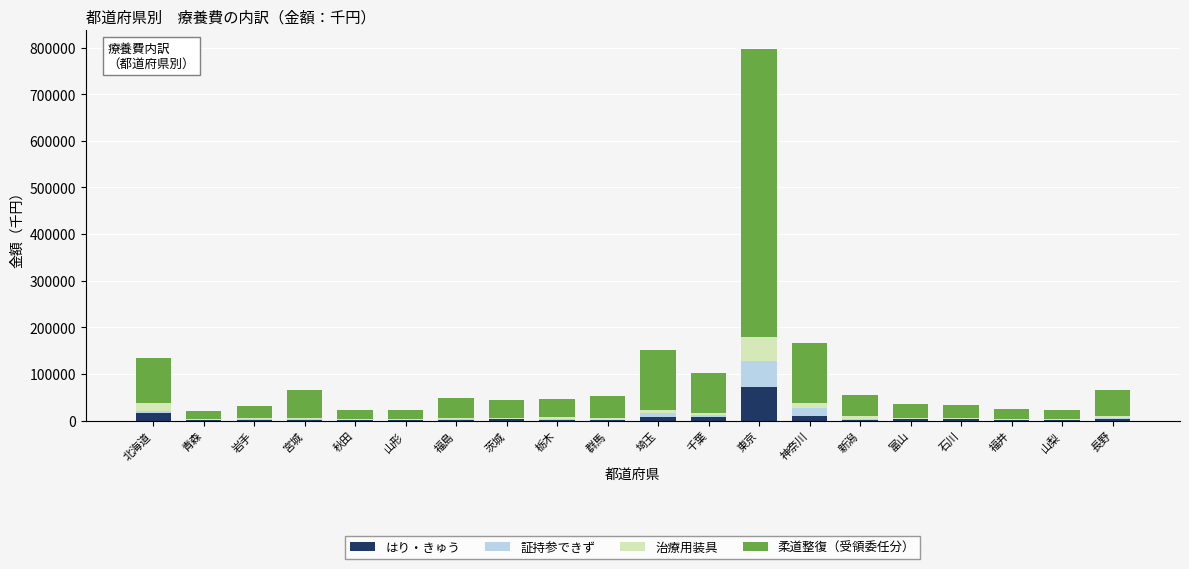

Is it true that はり・きゅう equals 2333.5 at 茨城?

True